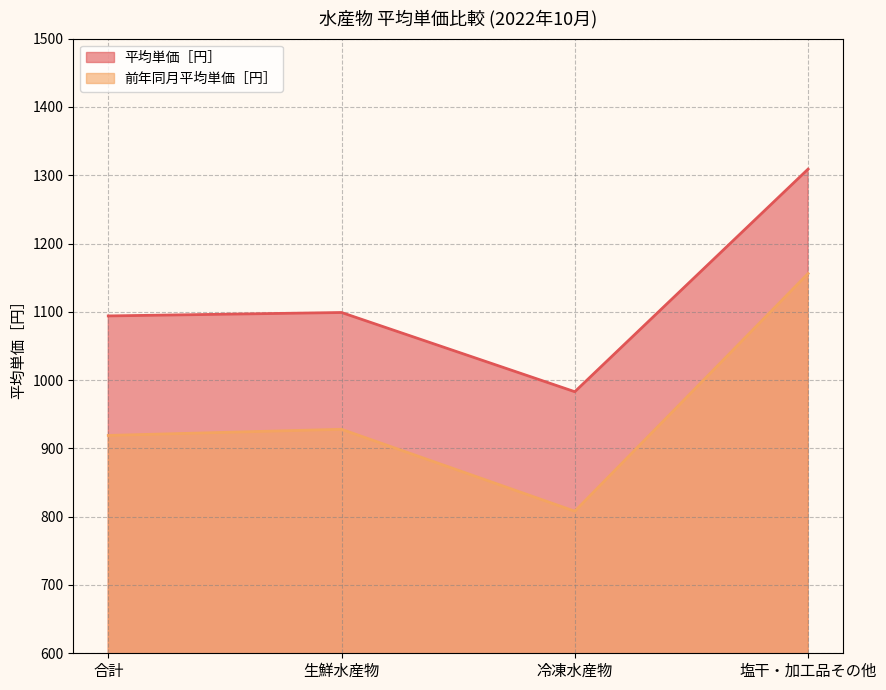

At which category does 前年同月平均単価［円］ reach its first local peak?

生鮮水産物